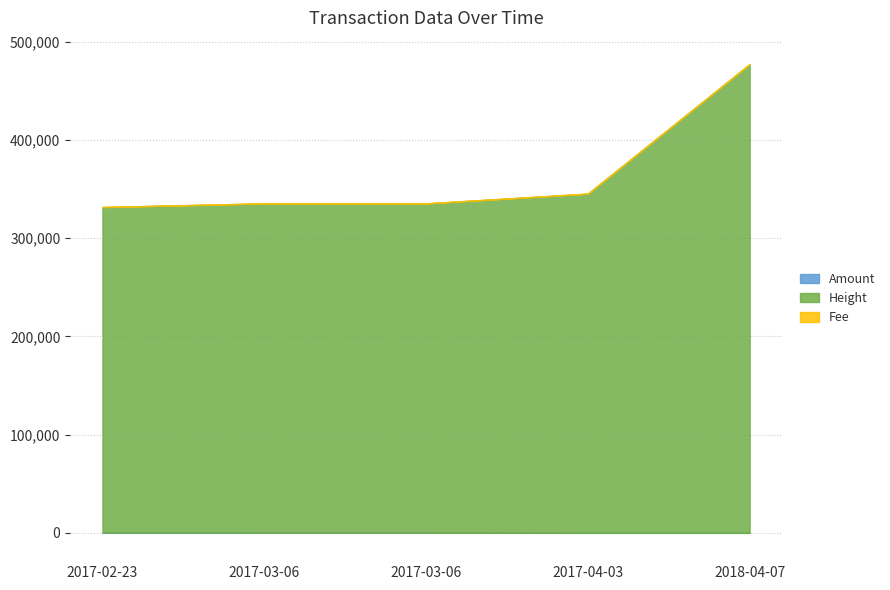

True or false: Fee has a value of 1.5 at 2017-03-06.

False